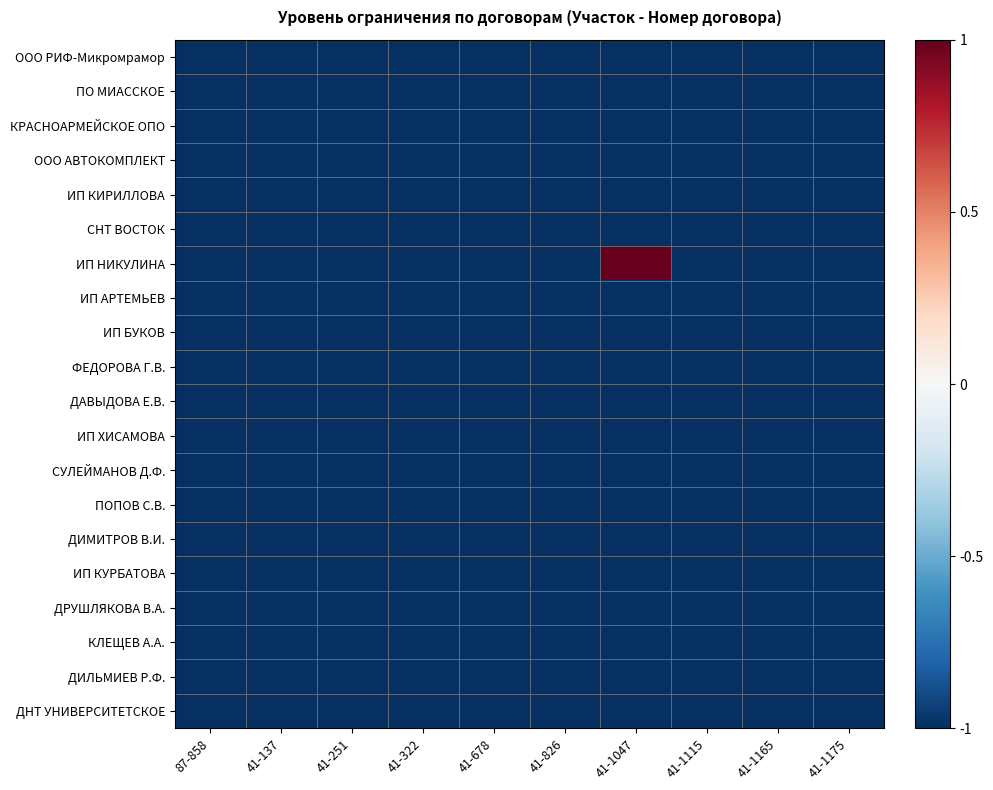

List the series in order of their peak value, highest first.

ИП НИКУЛИНА, ООО РИФ-Микромрамор, ПО МИАССКОЕ, КРАСНОАРМЕЙСКОЕ ОПО, ООО АВТОКОМПЛЕКТ, ИП КИРИЛЛОВА, СНТ ВОСТОК, ИП АРТЕМЬЕВ, ИП БУКОВ, ФЕДОРОВА Г.В., ДАВЫДОВА Е.В., ИП ХИСАМОВА, СУЛЕЙМАНОВ Д.Ф., ПОПОВ С.В., ДИМИТРОВ В.И., ИП КУРБАТОВА, ДРУШЛЯКОВА В.А., КЛЕЩЕВ А.А., ДИЛЬМИЕВ Р.Ф., ДНТ УНИВЕРСИТЕТСКОЕ